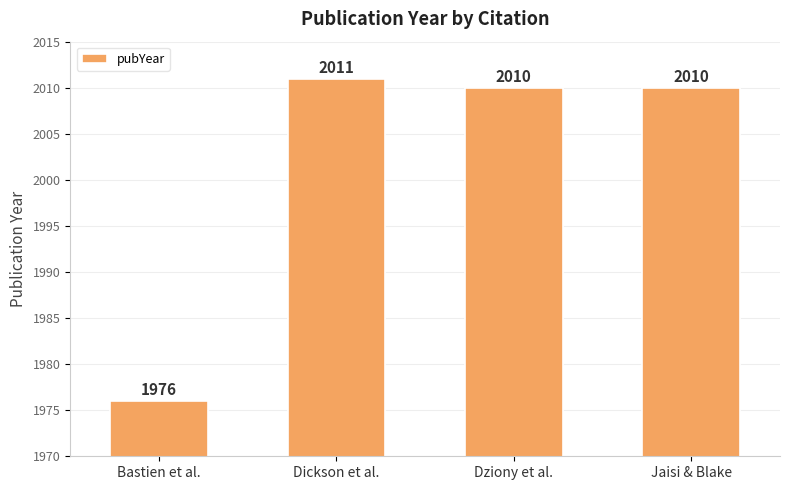

What is the sum of all values?

8007